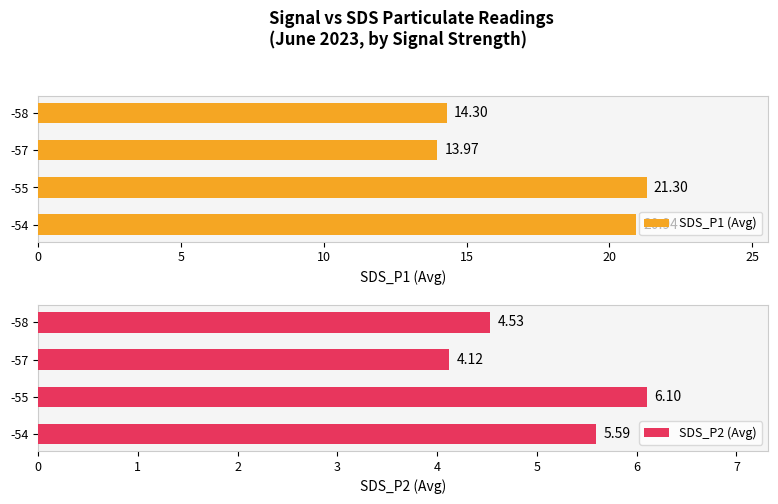

How many data points in SDS_P1 (Avg) are above 20?

2